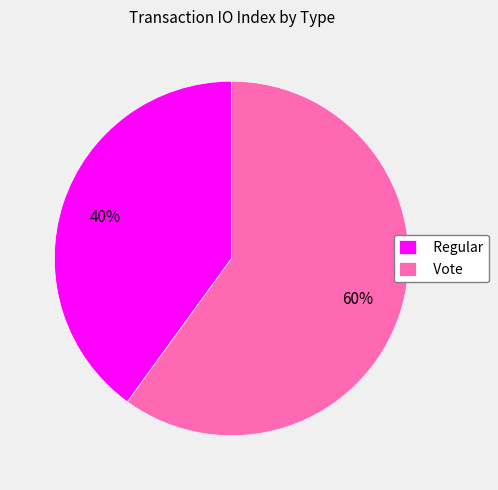

To the nearest percent, what is the difference between the largest and smallest slice percentages?

20%